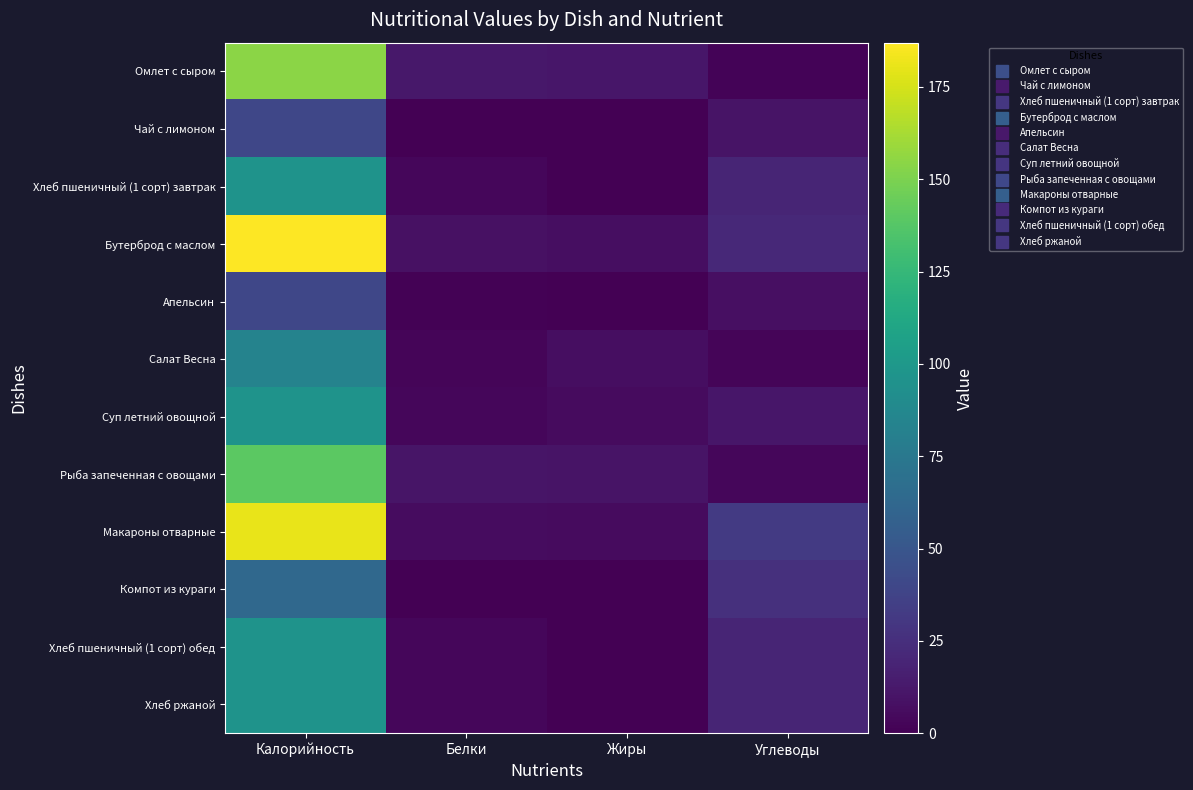

What is the greatest value displayed?

187.0